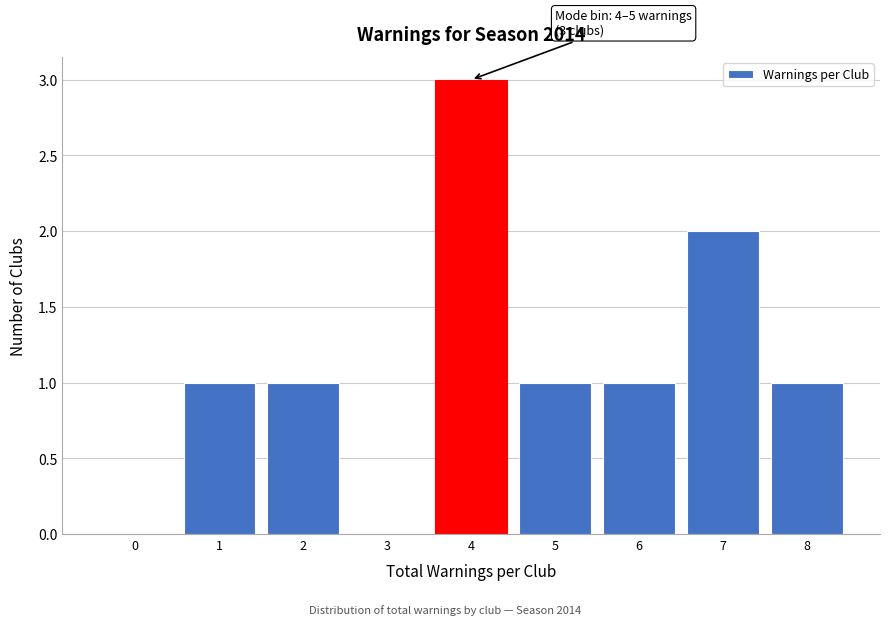

Reading right to left, extract all data points from this chart.

8=1	7=2	6=1	5=1	4=3	3=0	2=1	1=1	0=0